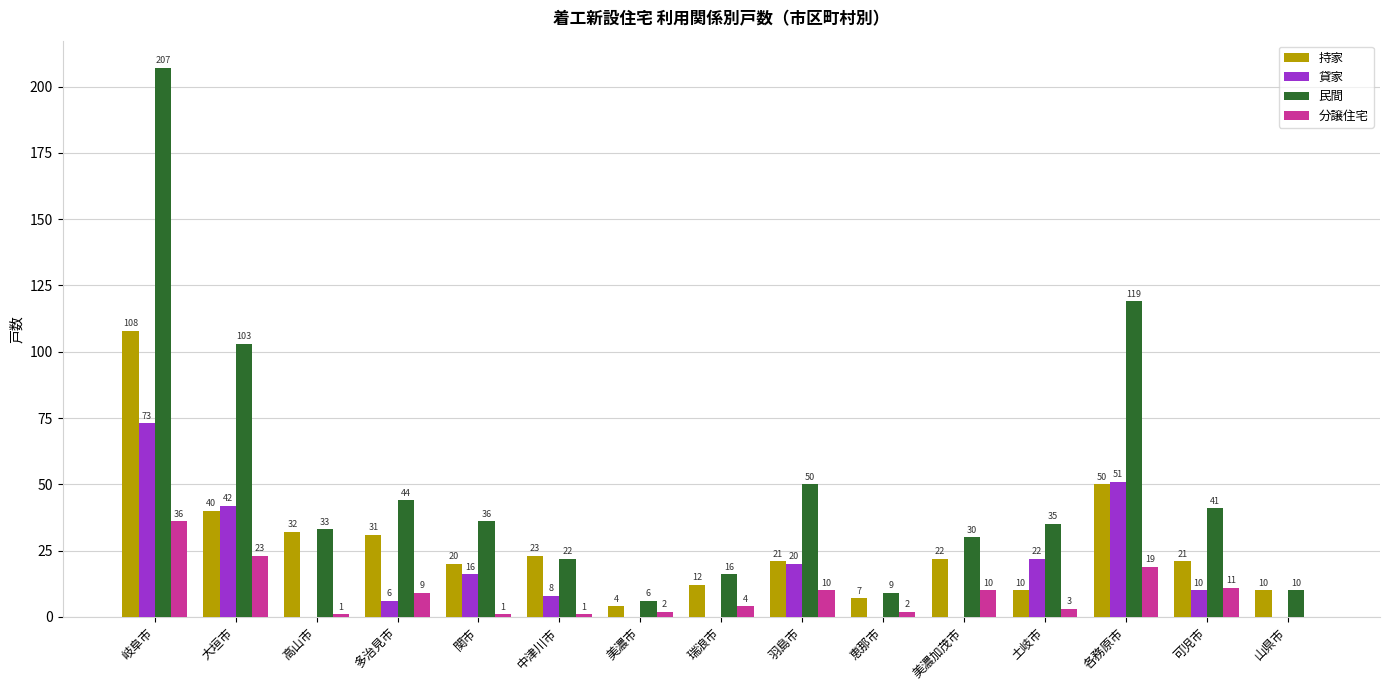

Which label corresponds to the largest value in the chart?

岐阜市